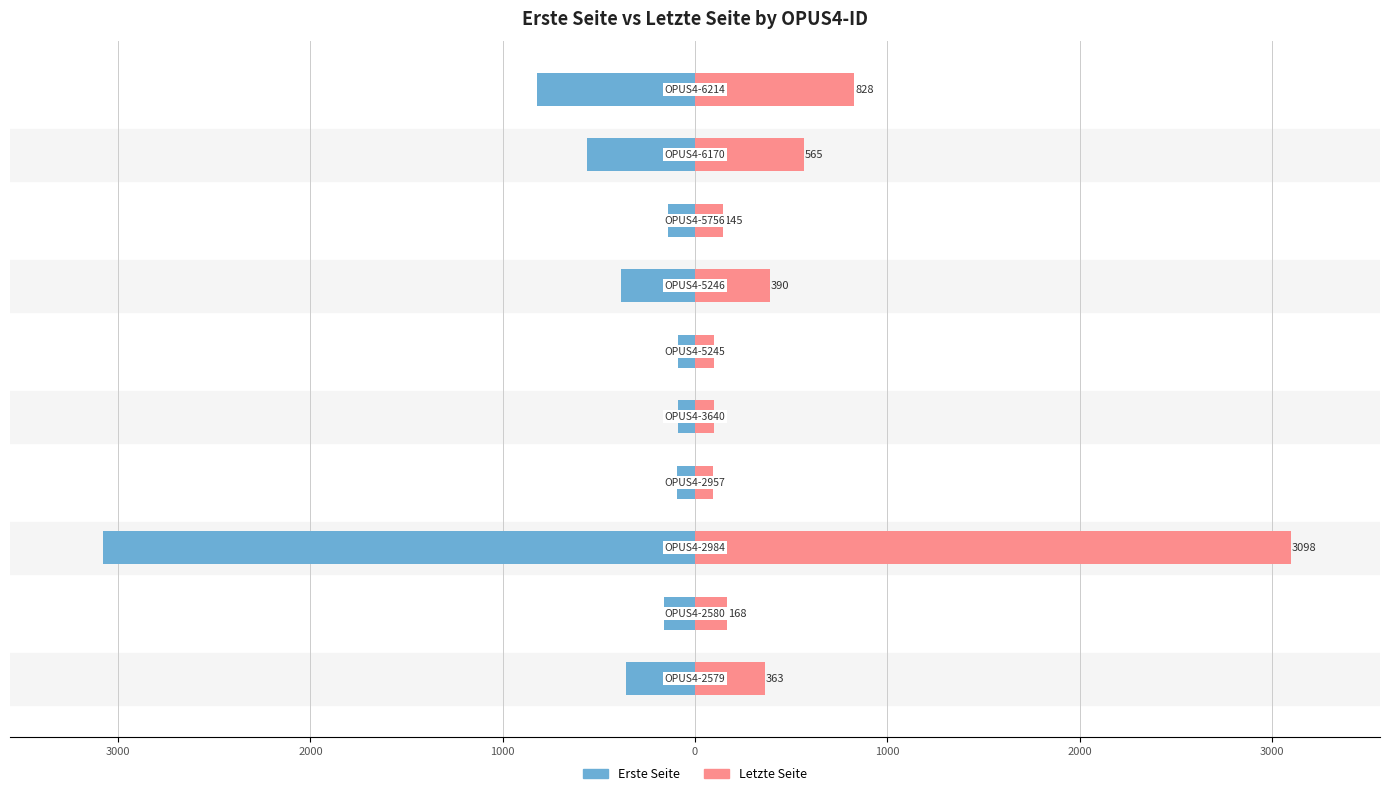

Rank the series by their maximum value, from lowest to highest.

Erste Seite, Letzte Seite